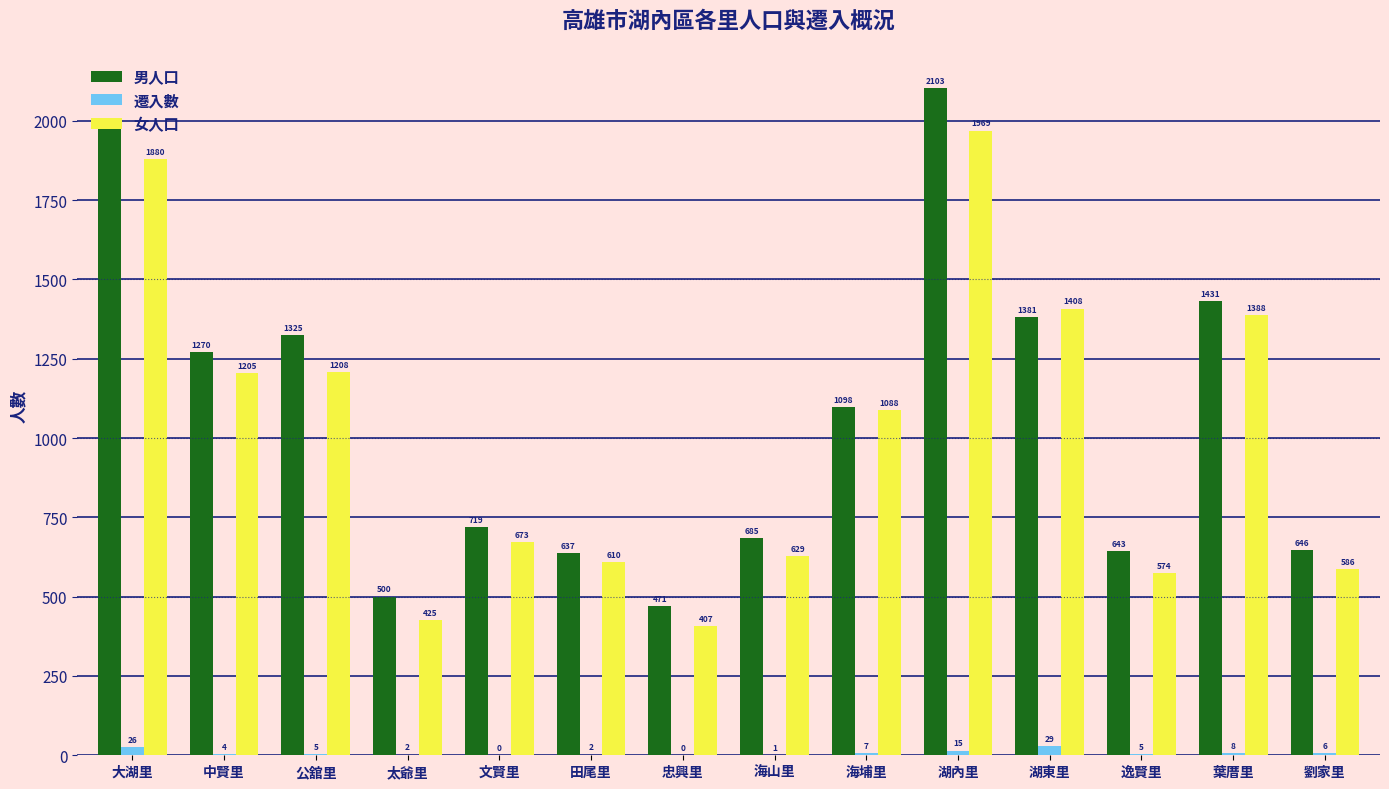

What is the greatest value displayed?

2103